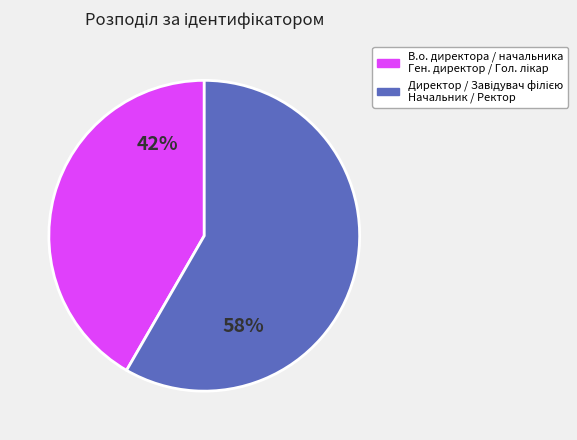

How many segments does this pie chart have?

2